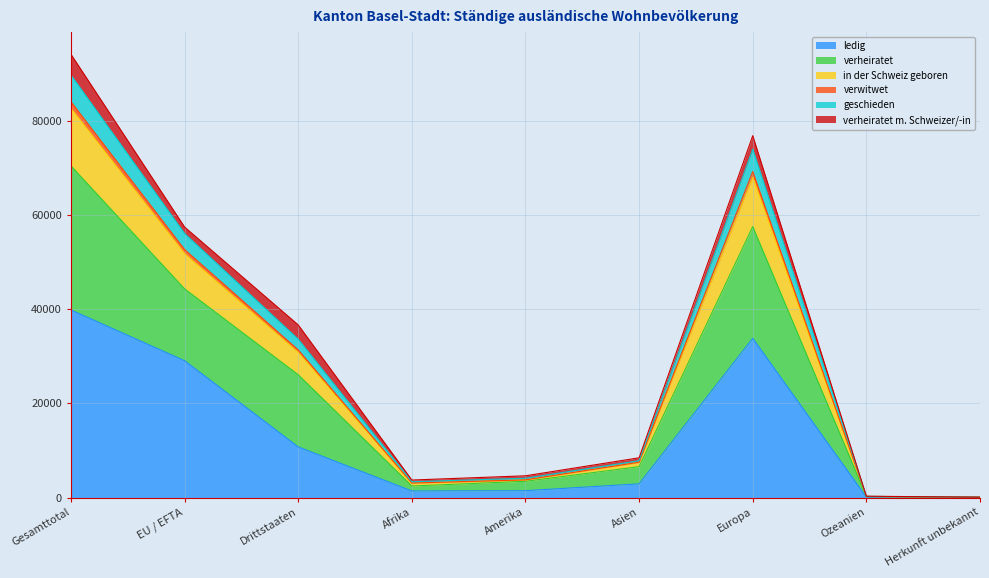

At how many categories does at least one series exceed 87703?

1